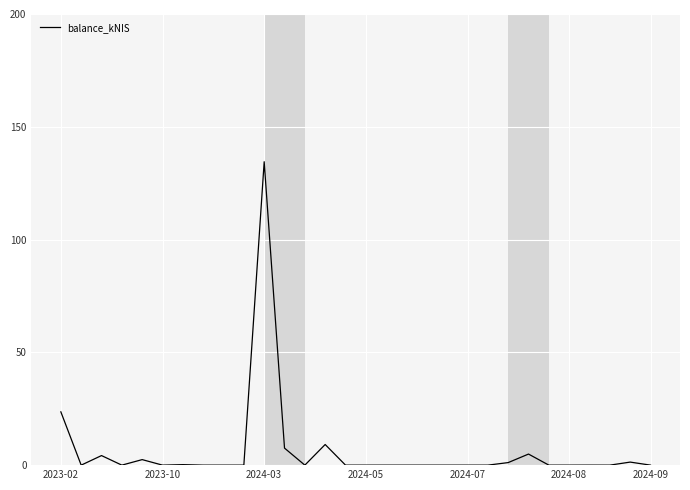

What is the maximum value shown in the chart?

134.5